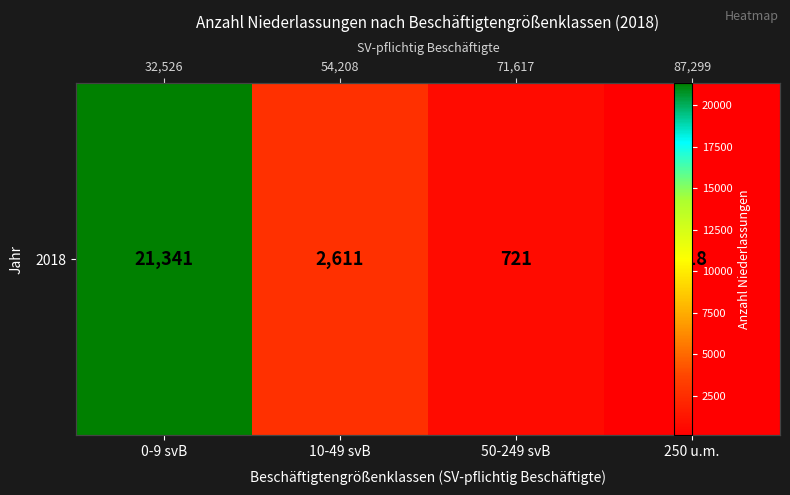

Reading left to right, what are all the values shown in this chart?

0-9 svB=21341	10-49 svB=2611	50-249 svB=721	250 u.m.=118